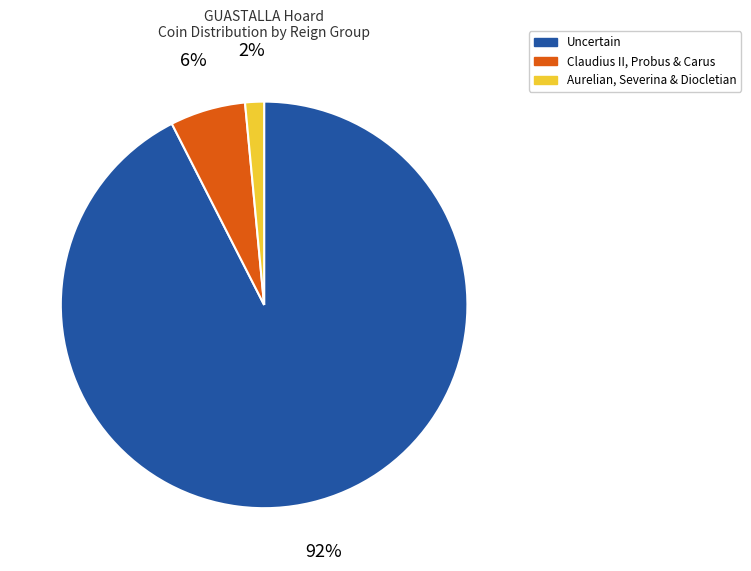

To the nearest percent, what is the average slice percentage?

33%